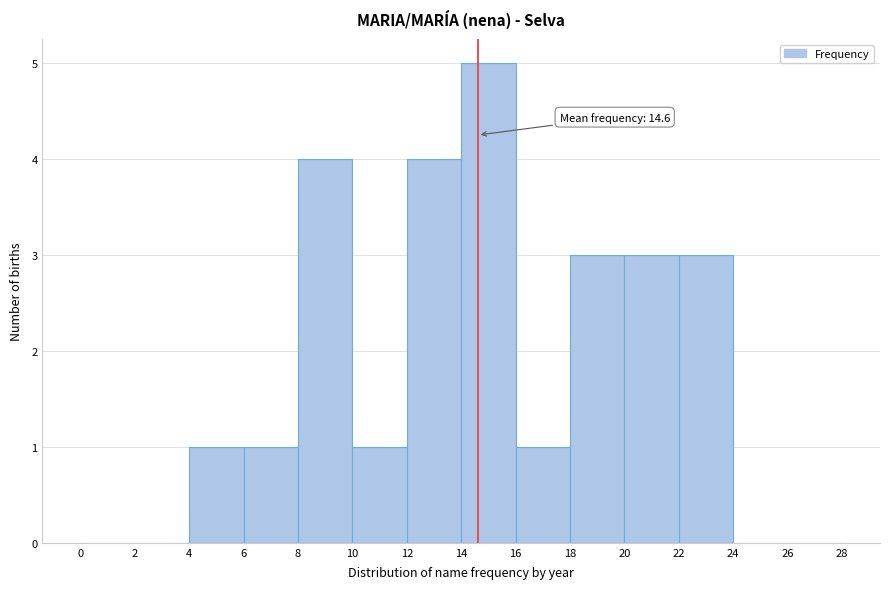

Over which range of the x-axis is the bar tallest?

14 to 16